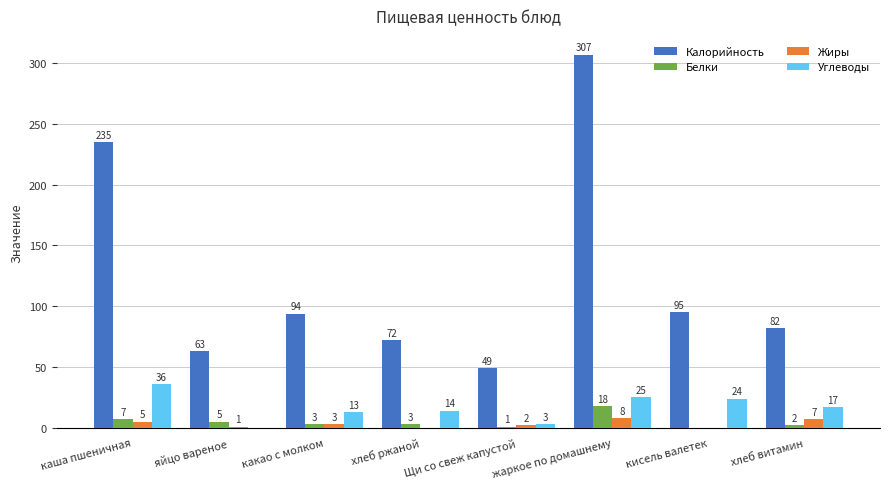

What is the sum of all Углеводы values?

132